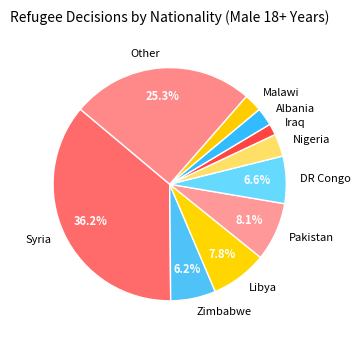

What is the smallest slice in the pie chart?

Iraq